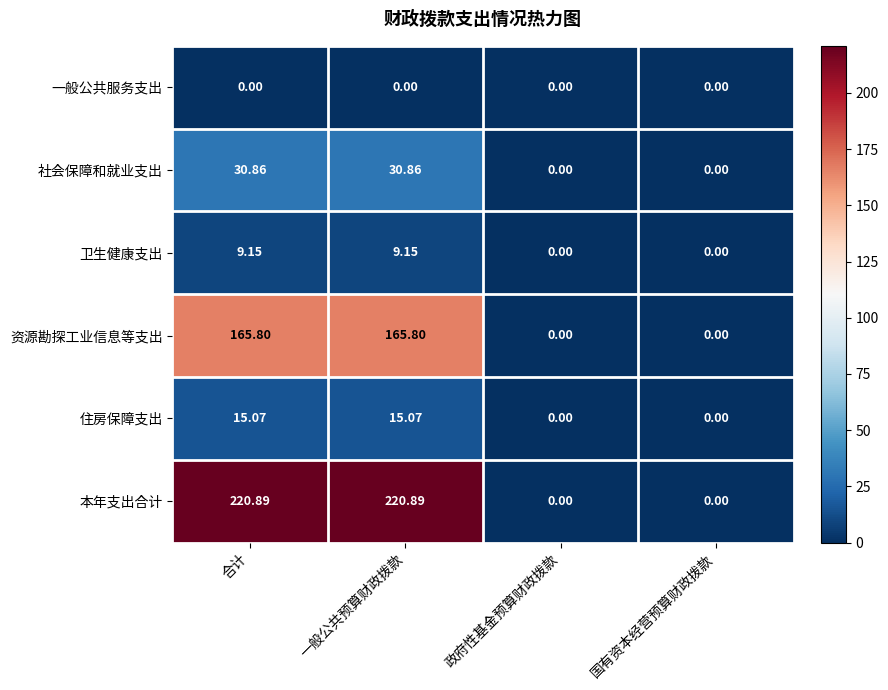

Which series has the largest total across all categories?

本年支出合计